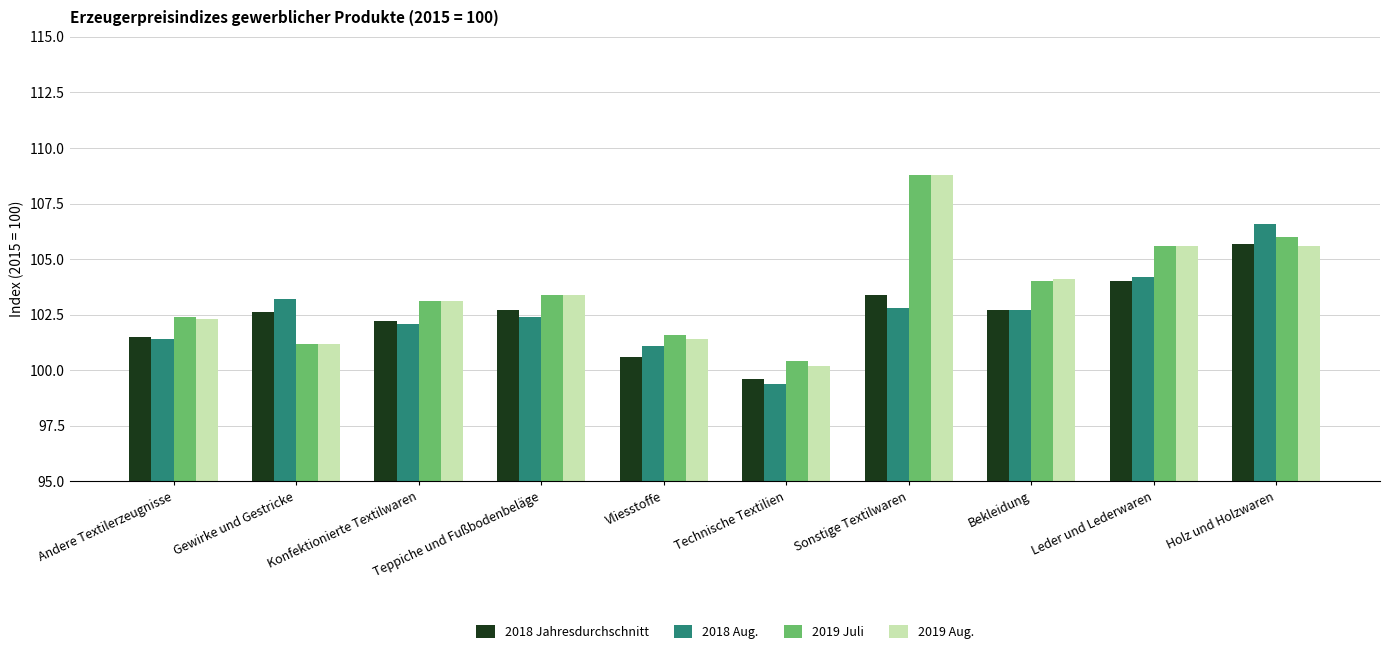

Reading left to right, list all the values displayed in this chart.

2018 Jahresdurchschnitt: Andere Textilerzeugnisse=101.5	Gewirke und Gestricke=102.6	Konfektionierte Textilwaren=102.2	Teppiche und Fußbodenbeläge=102.7	Vliesstoffe=100.6	Technische Textilien=99.6	Sonstige Textilwaren=103.4	Bekleidung=102.7	Leder und Lederwaren=104.0	Holz und Holzwaren=105.7
2018 Aug.: Andere Textilerzeugnisse=101.4	Gewirke und Gestricke=103.2	Konfektionierte Textilwaren=102.1	Teppiche und Fußbodenbeläge=102.4	Vliesstoffe=101.1	Technische Textilien=99.4	Sonstige Textilwaren=102.8	Bekleidung=102.7	Leder und Lederwaren=104.2	Holz und Holzwaren=106.6
2019 Juli: Andere Textilerzeugnisse=102.4	Gewirke und Gestricke=101.2	Konfektionierte Textilwaren=103.1	Teppiche und Fußbodenbeläge=103.4	Vliesstoffe=101.6	Technische Textilien=100.4	Sonstige Textilwaren=108.8	Bekleidung=104.0	Leder und Lederwaren=105.6	Holz und Holzwaren=106.0
2019 Aug.: Andere Textilerzeugnisse=102.3	Gewirke und Gestricke=101.2	Konfektionierte Textilwaren=103.1	Teppiche und Fußbodenbeläge=103.4	Vliesstoffe=101.4	Technische Textilien=100.2	Sonstige Textilwaren=108.8	Bekleidung=104.1	Leder und Lederwaren=105.6	Holz und Holzwaren=105.6